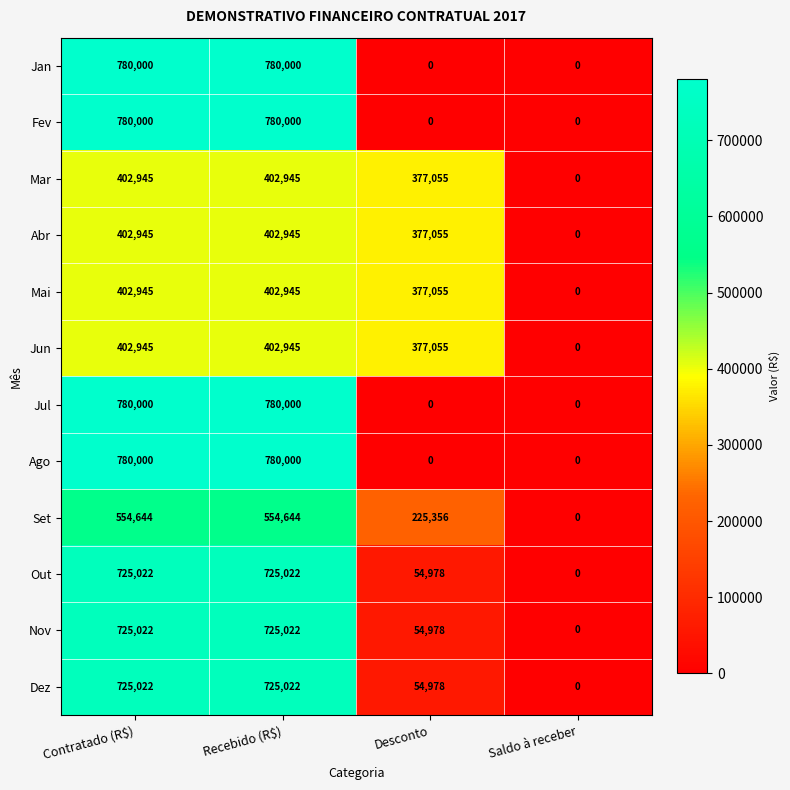

What is the spread (max minus min) of values at Desconto?

377055